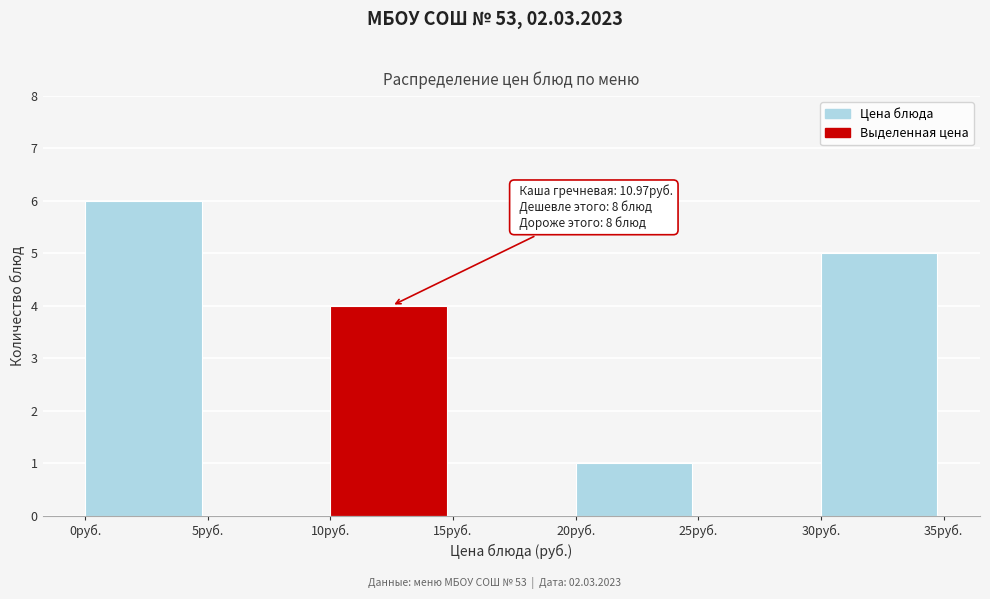

Which range on the x-axis has the tallest bar?

0 to 5